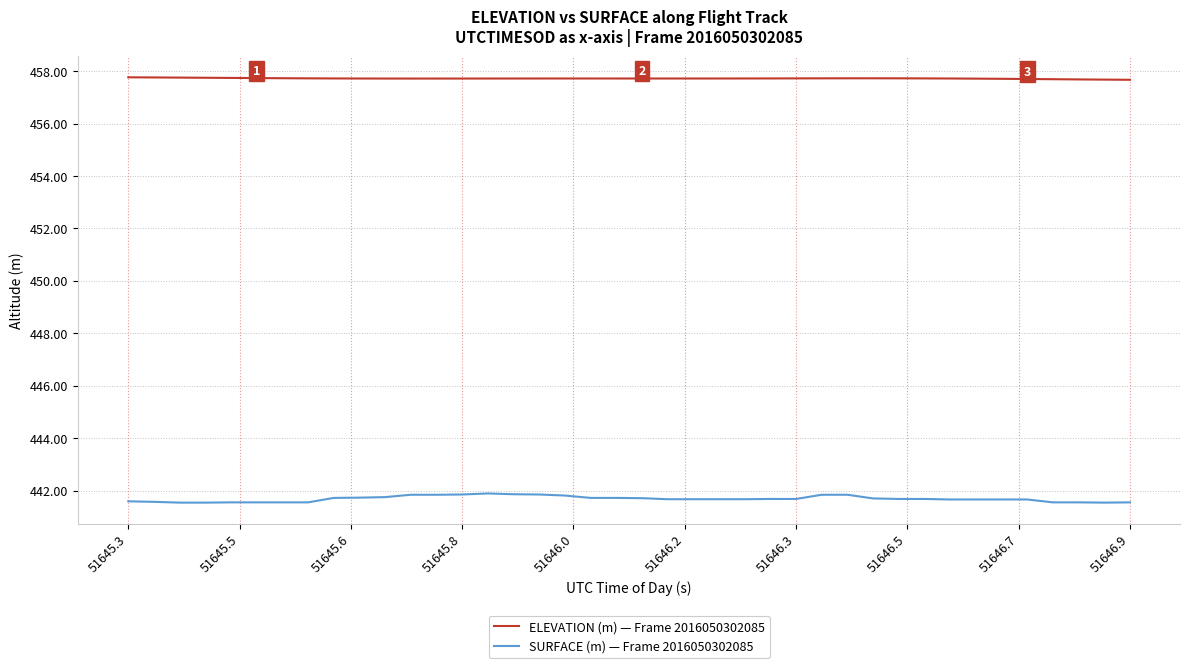

What is the maximum value shown in the chart?

457.8